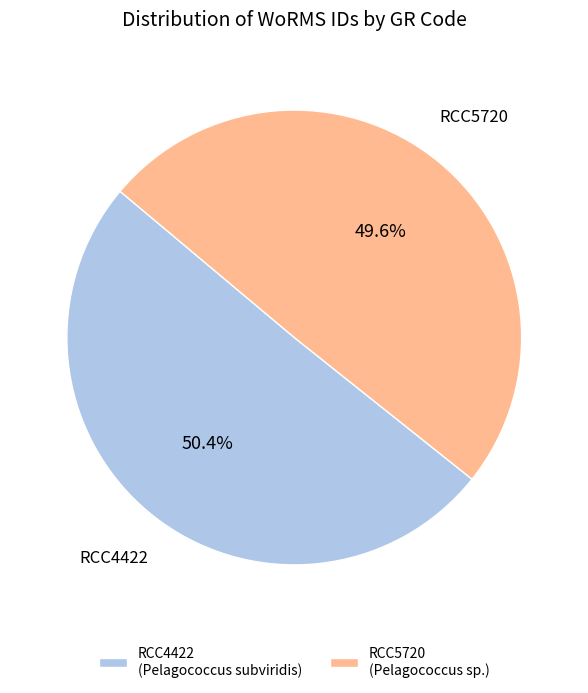

Which category has the biggest portion of the pie?

RCC4422